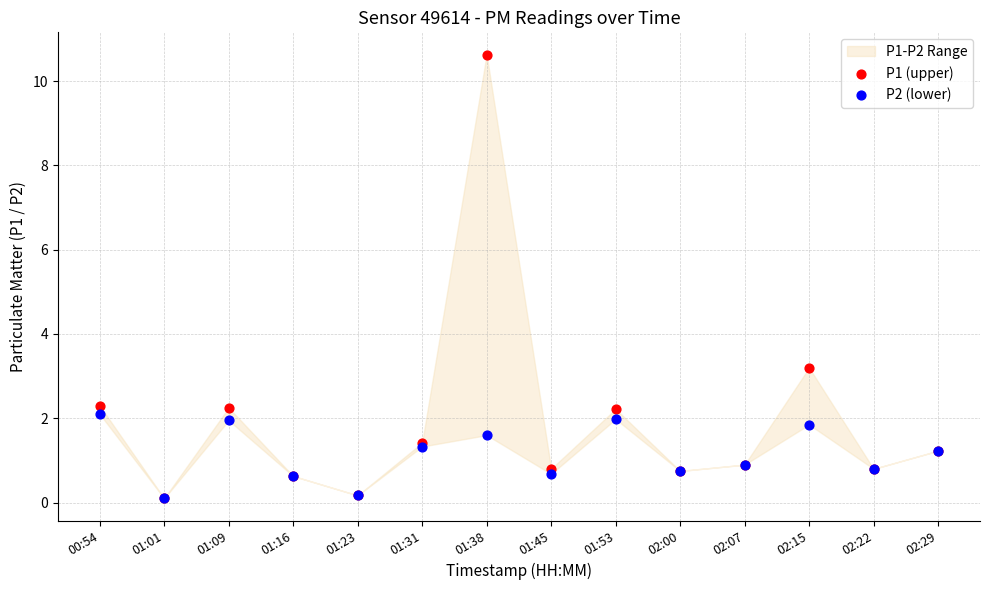

Across all series, what Y value is closest to 5?

3.2